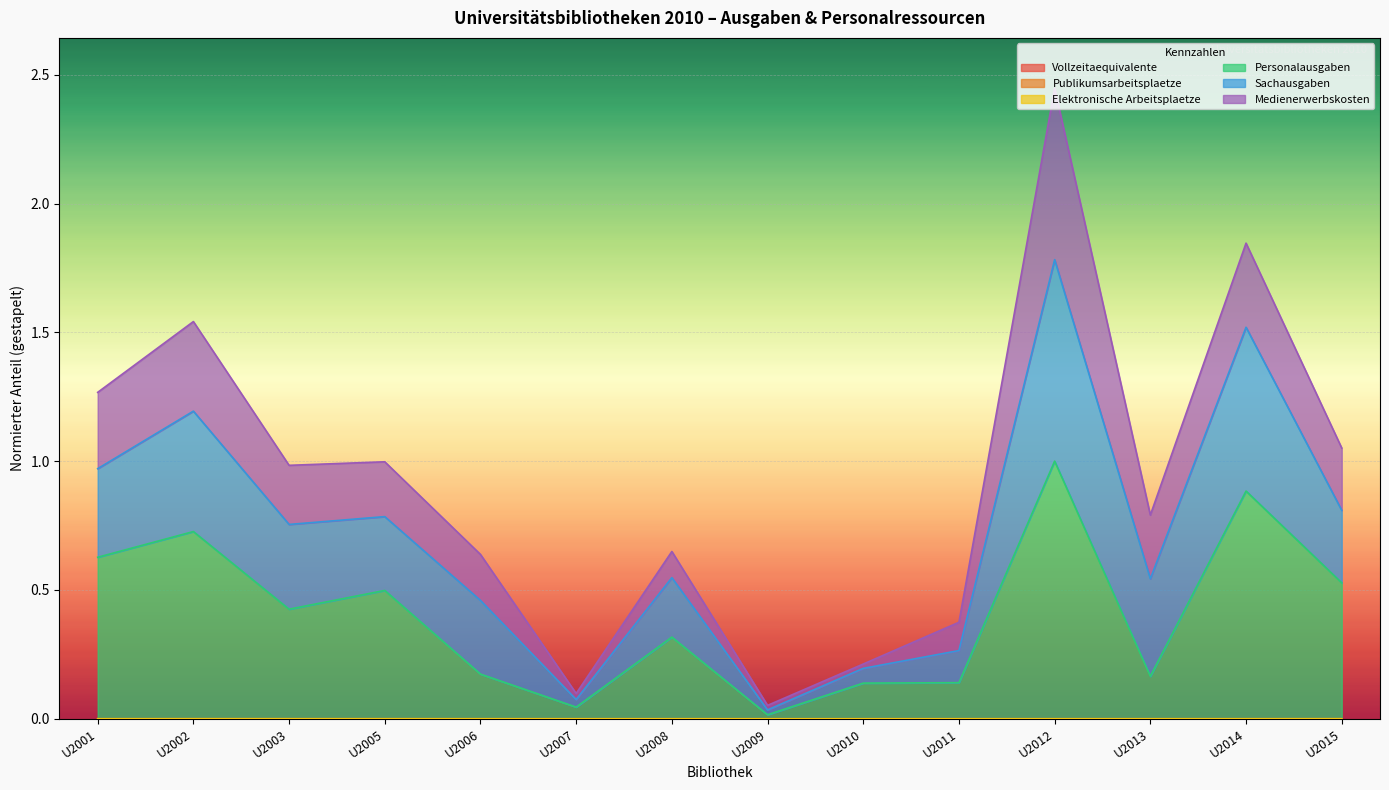

True or false: Vollzeitaequivalente has more than 1 points higher than both neighbors.

True